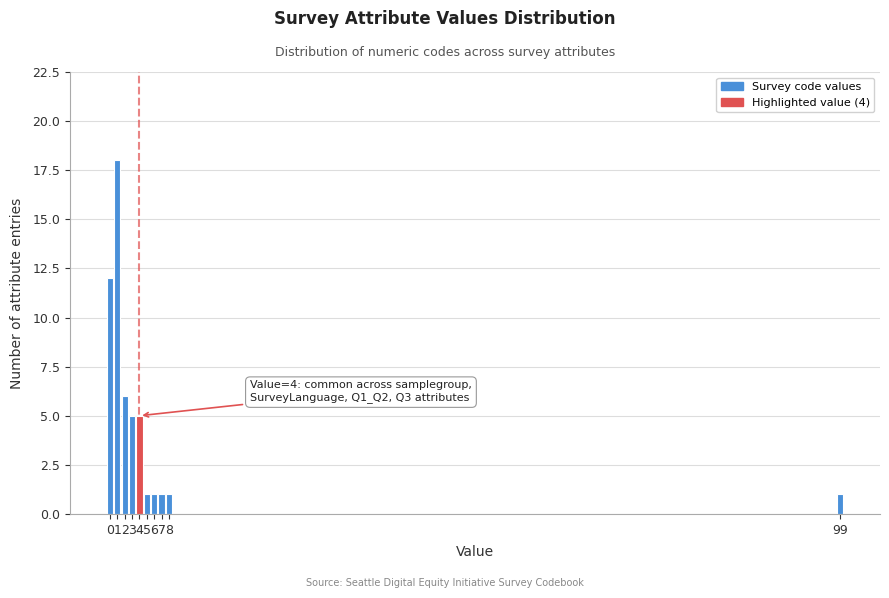

Reading left to right, transcribe all the data shown in this chart.

0=12	1=18	2=6	3=5	4=5	5=1	6=1	7=1	8=1	99=1